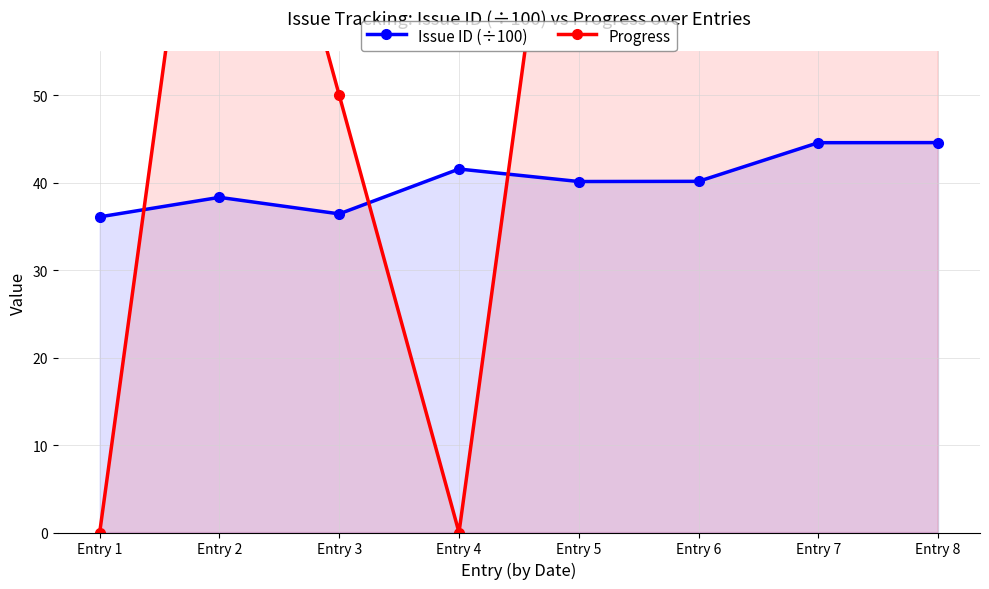

Is it true that Progress equals -69.1 at Entry 4?

False